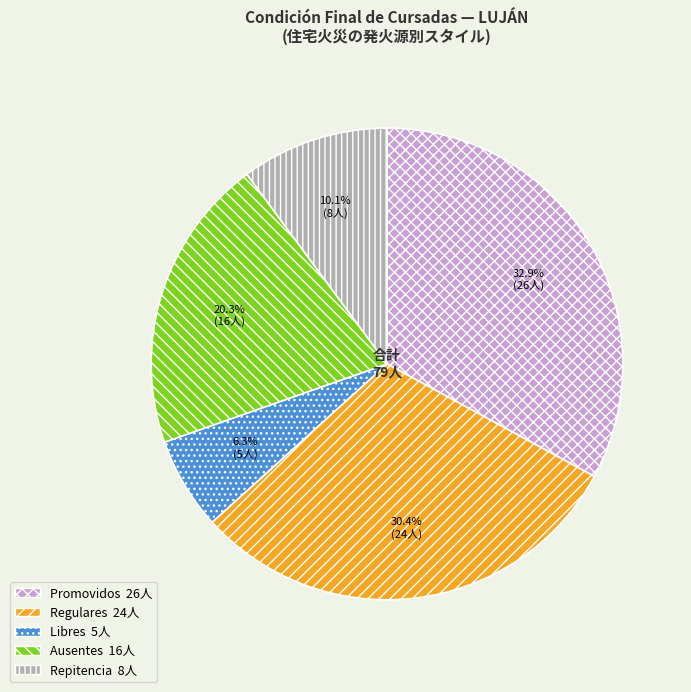

What percentage is the Promovidos slice, to the nearest percent?

33%